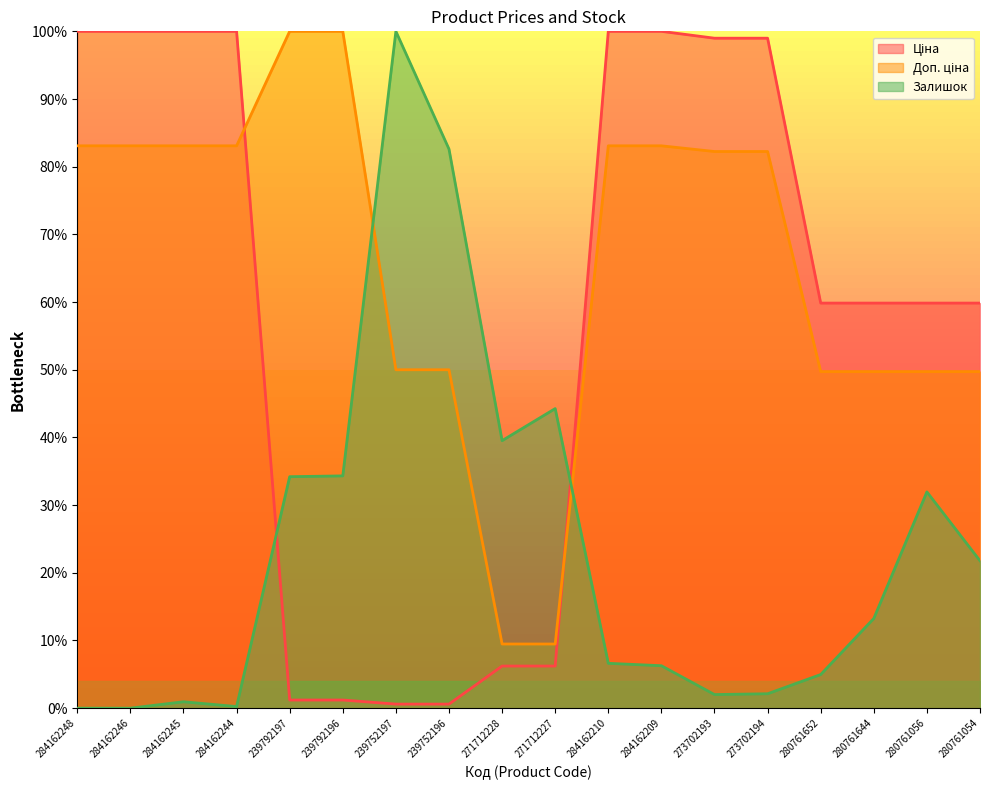

How many values in the Залишок series exceed 0?

16